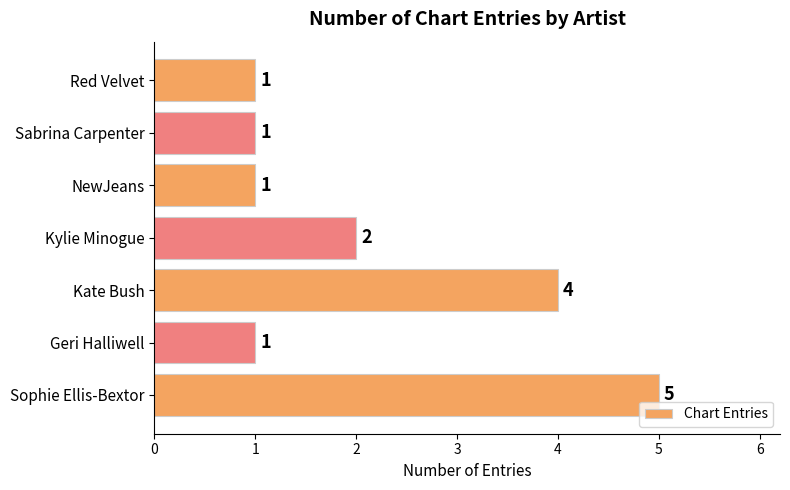

True or false: the data shows 1 at Kylie Minogue.

False